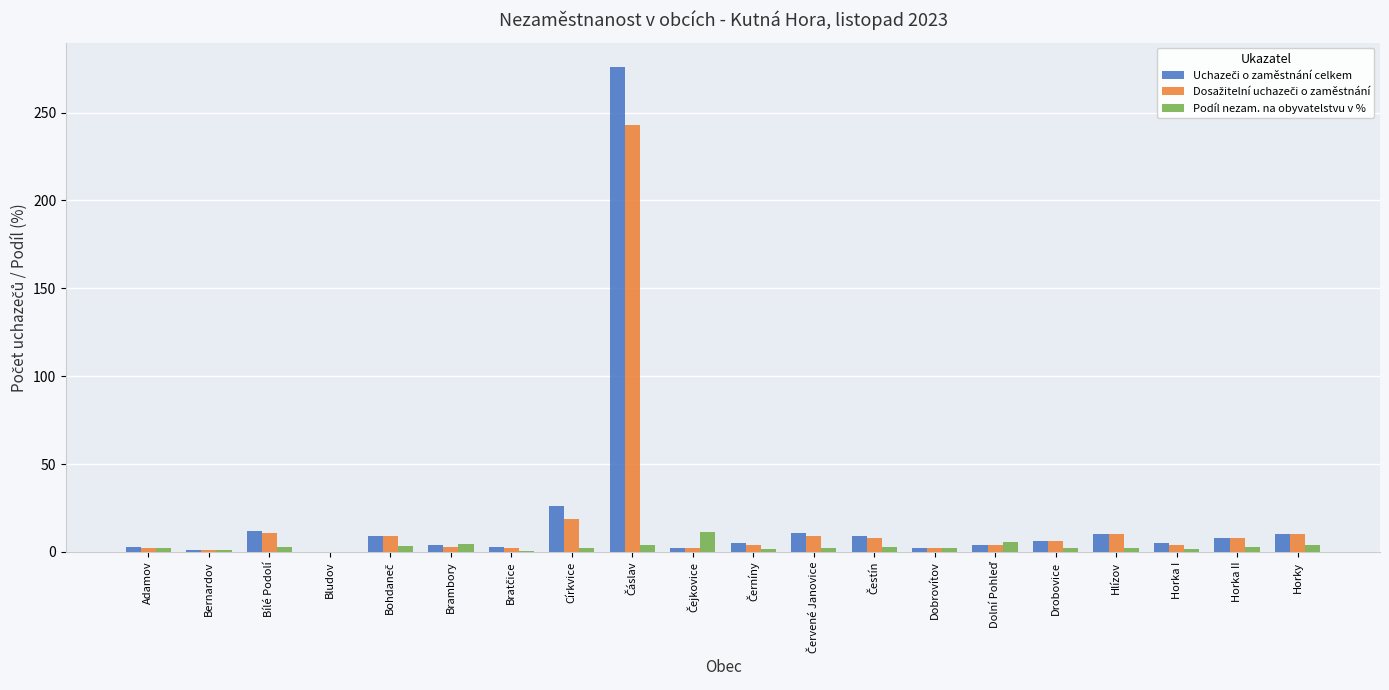

What is the greatest value displayed?

276.0